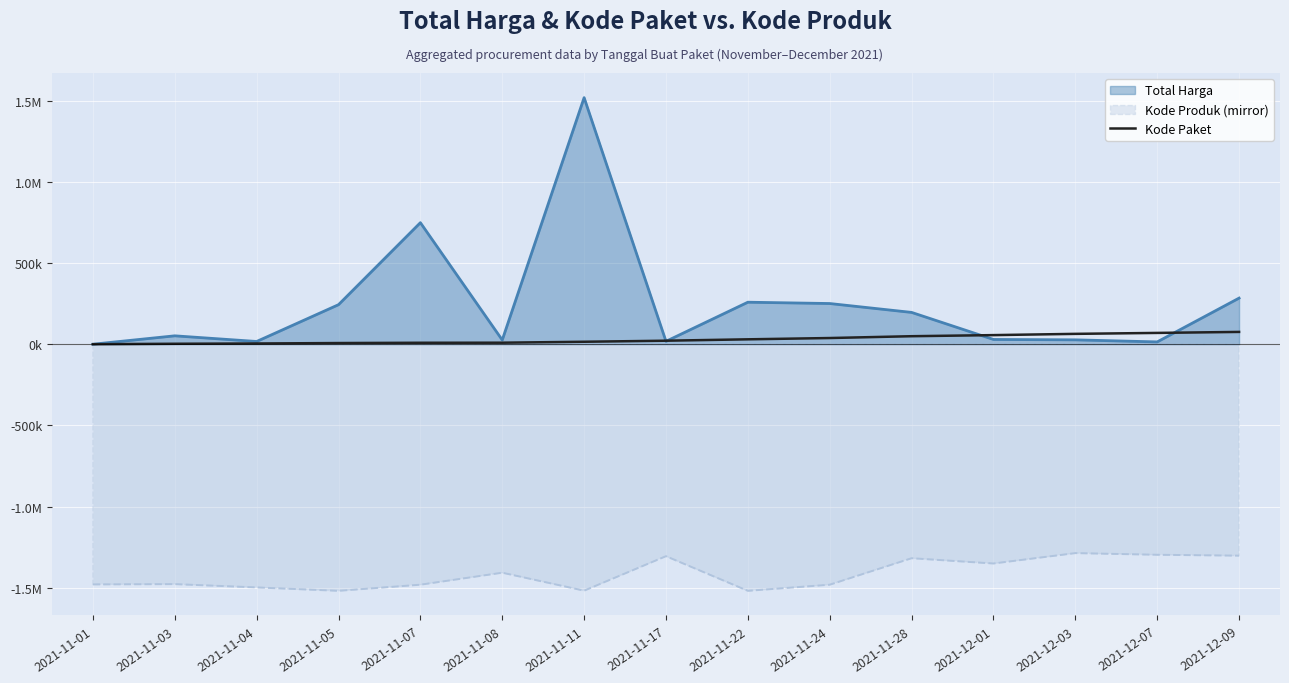

What position from the right is 2021-11-07?

11